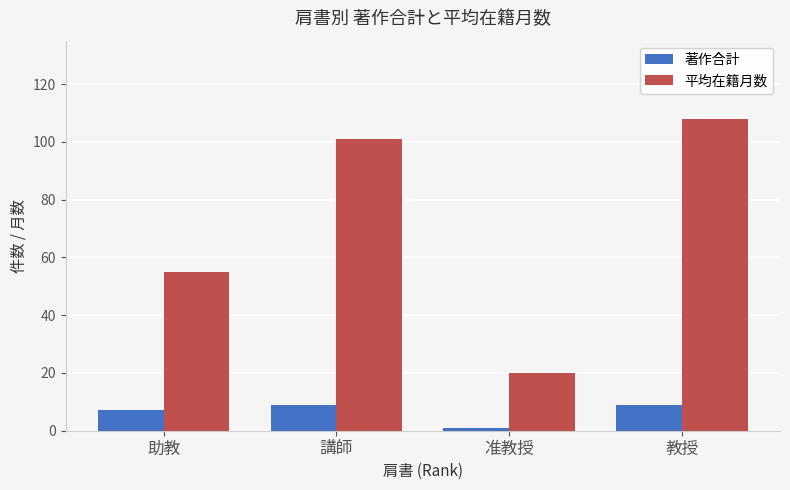

Which series has the largest total across all categories?

平均在籍月数